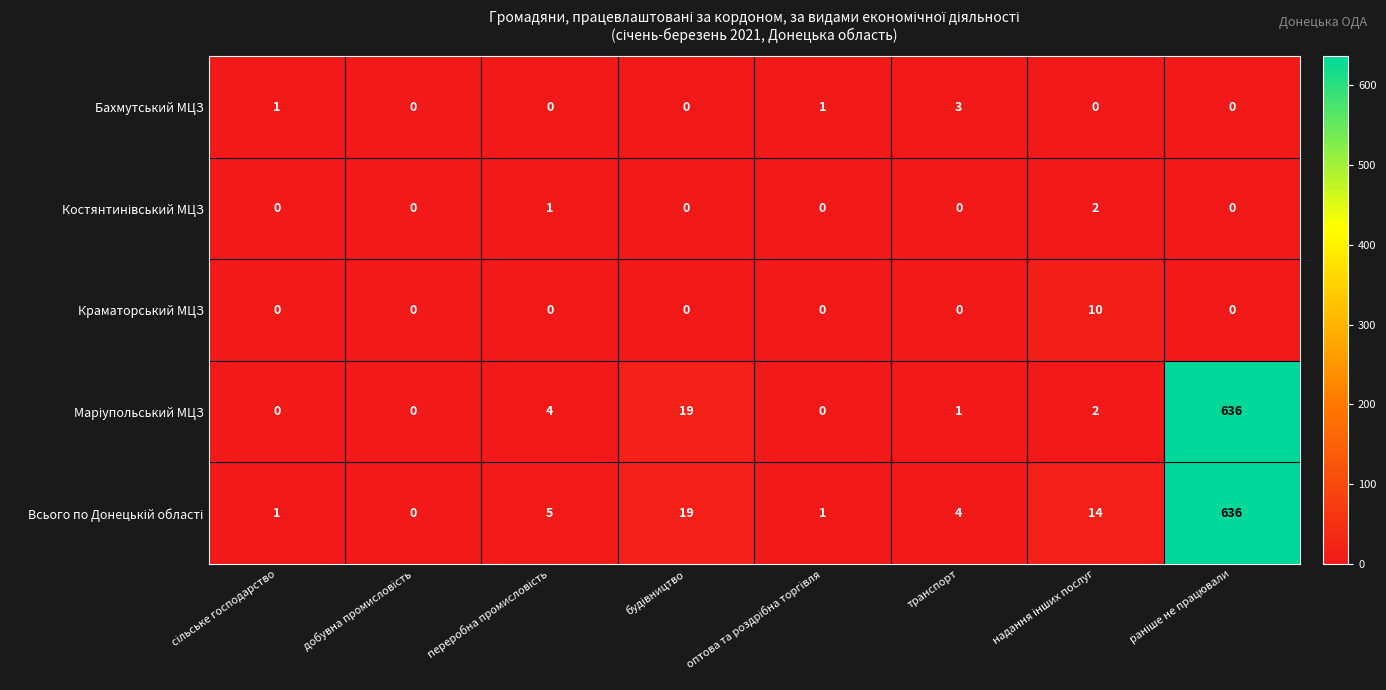

At how many categories does at least one series exceed 11?

3